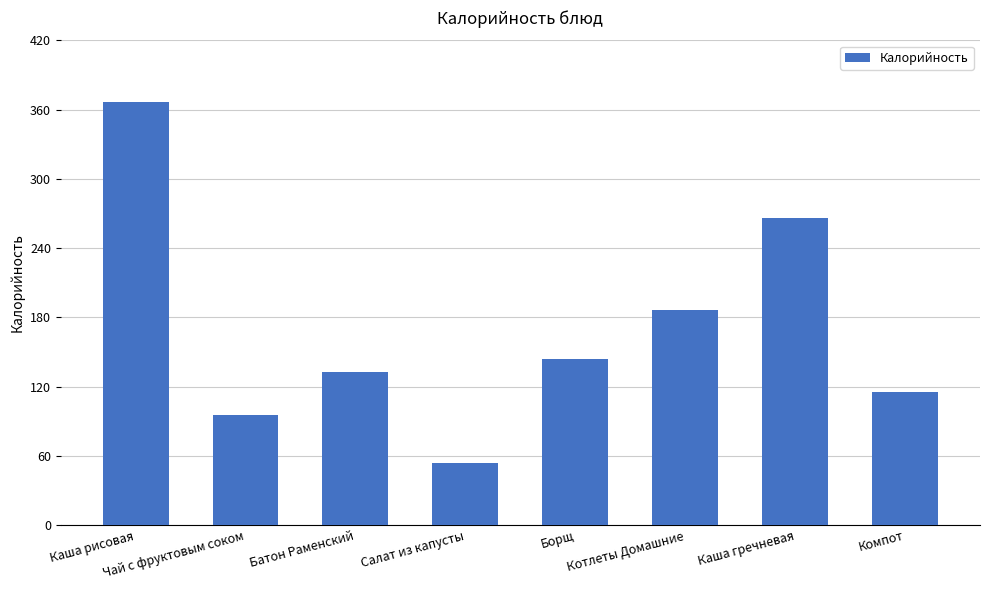

Does the chart contain stacked bars?

No